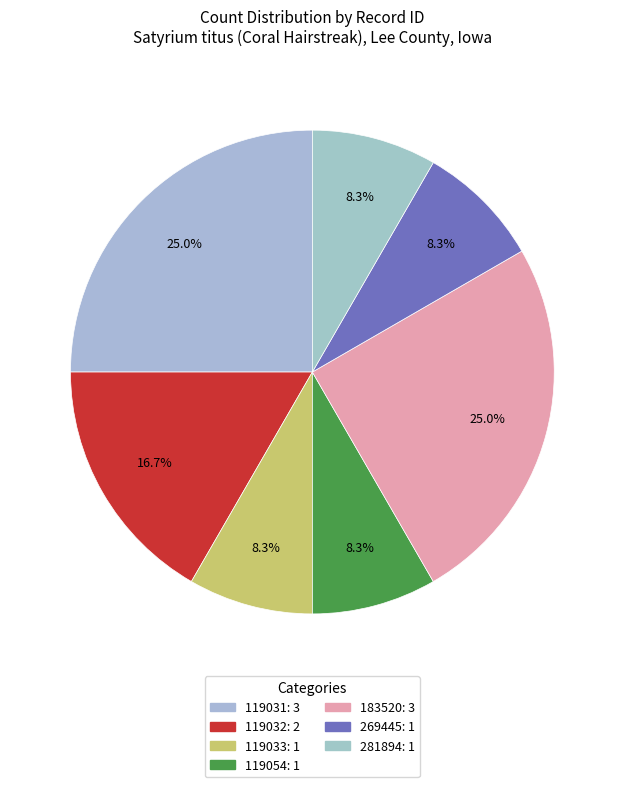

Count the number of slices in the pie.

7